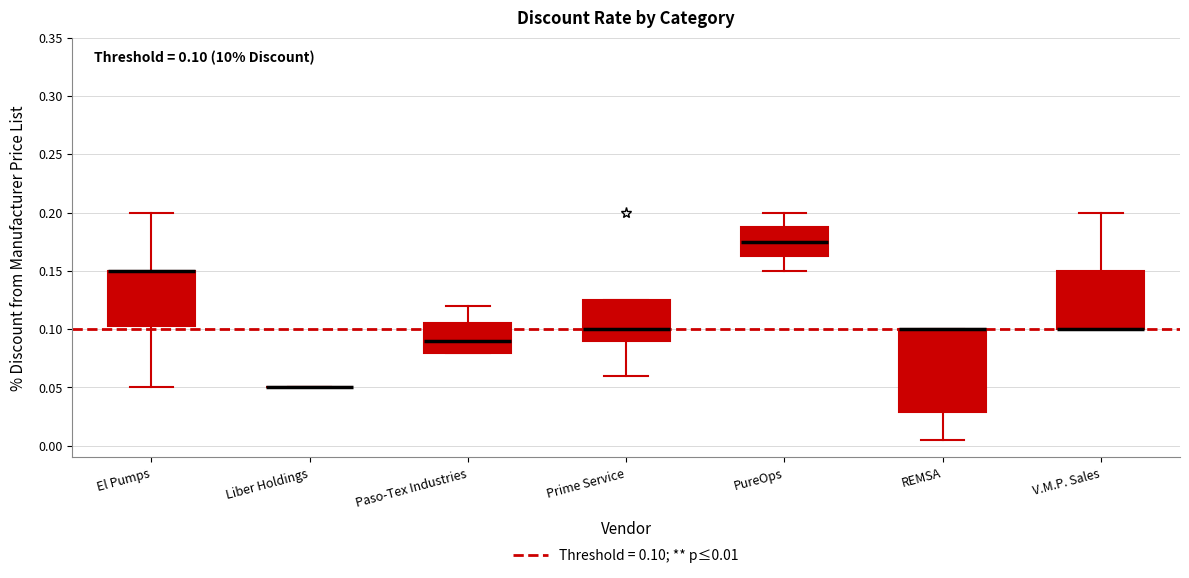

Which box is the tallest, from its lower edge to its upper edge?

REMSA